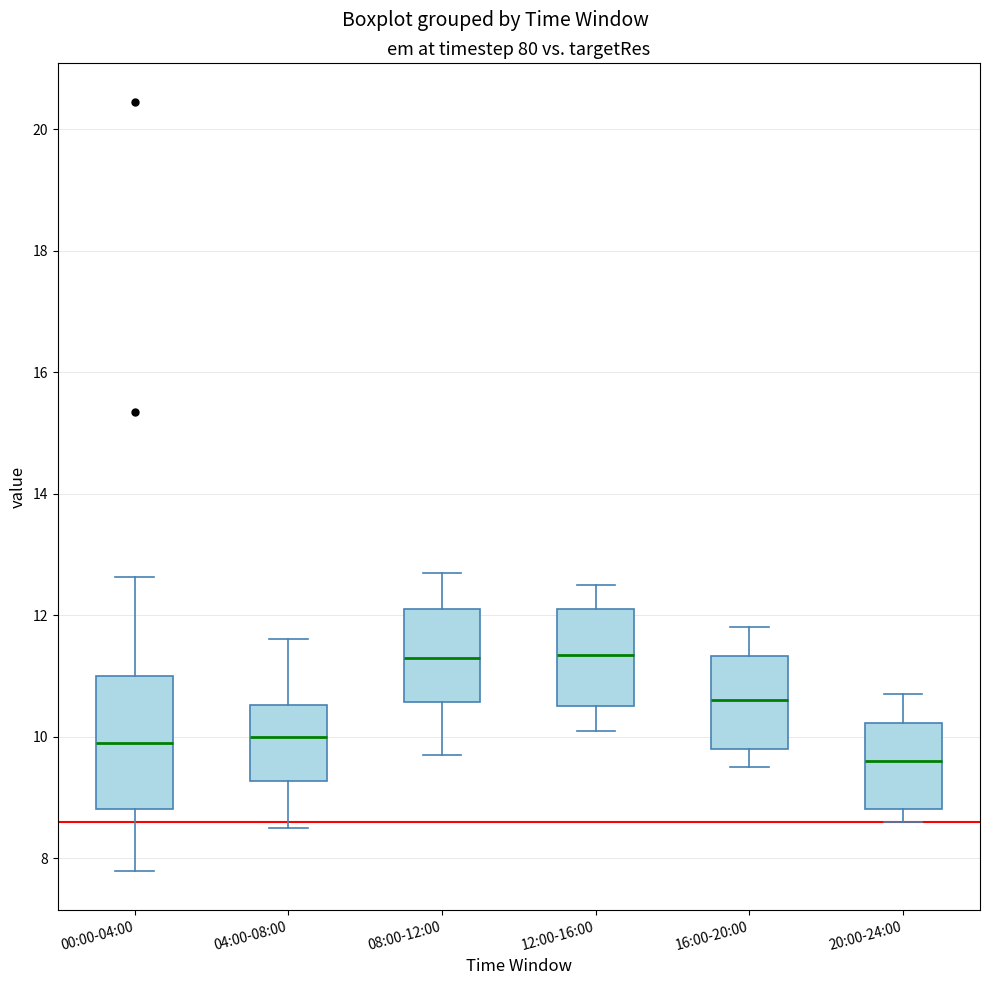

Reading left to right, read every box against the y-axis: the position of its median line, the range the box covers, and the ends of its whiskers. The values are not printed on the chart, so give them approximately, as read against the axis.

00:00-04:00: median 10.0, box 8.8 to 11.0, whiskers 7.8 to 12.6
04:00-08:00: median 10.0, box 9.2 to 10.6, whiskers 8.6 to 11.6
08:00-12:00: median 11.4, box 10.6 to 12.2, whiskers 9.8 to 12.8
12:00-16:00: median 11.4, box 10.6 to 12.2, whiskers 10.2 to 12.6
16:00-20:00: median 10.6, box 9.8 to 11.4, whiskers 9.6 to 11.8
20:00-24:00: median 9.6, box 8.8 to 10.2, whiskers 8.6 to 10.8